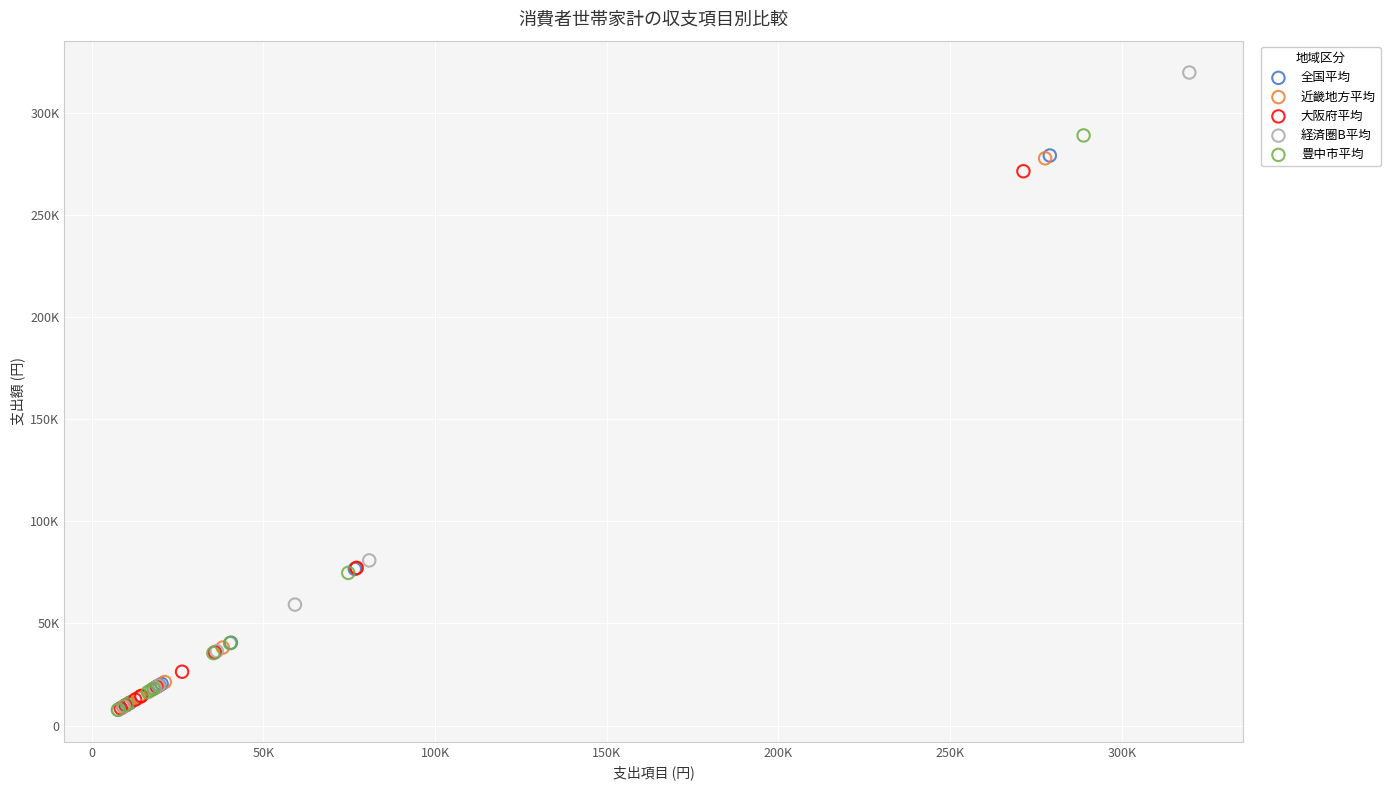

Which series has the largest Y range (max minus min)?

経済圏B平均